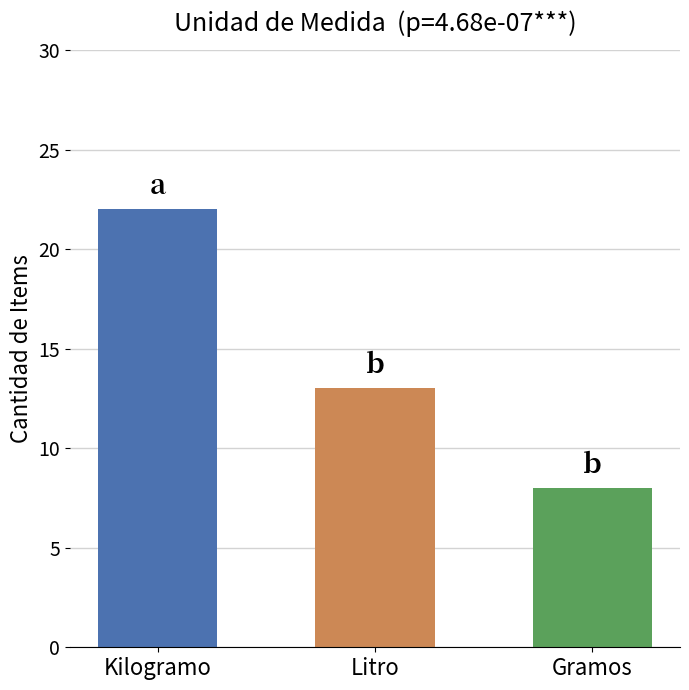

Read the value at Gramos, to the nearest 5.

10